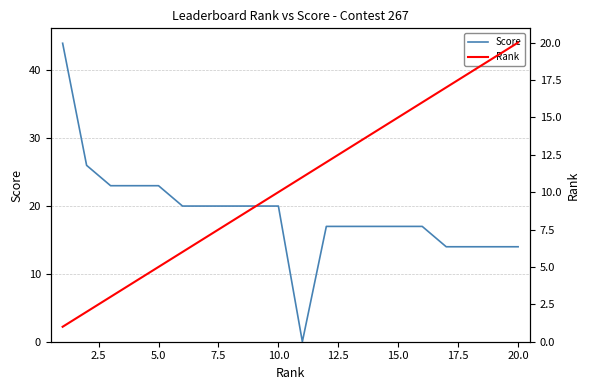

How many interior local valleys does the Score series have?

1